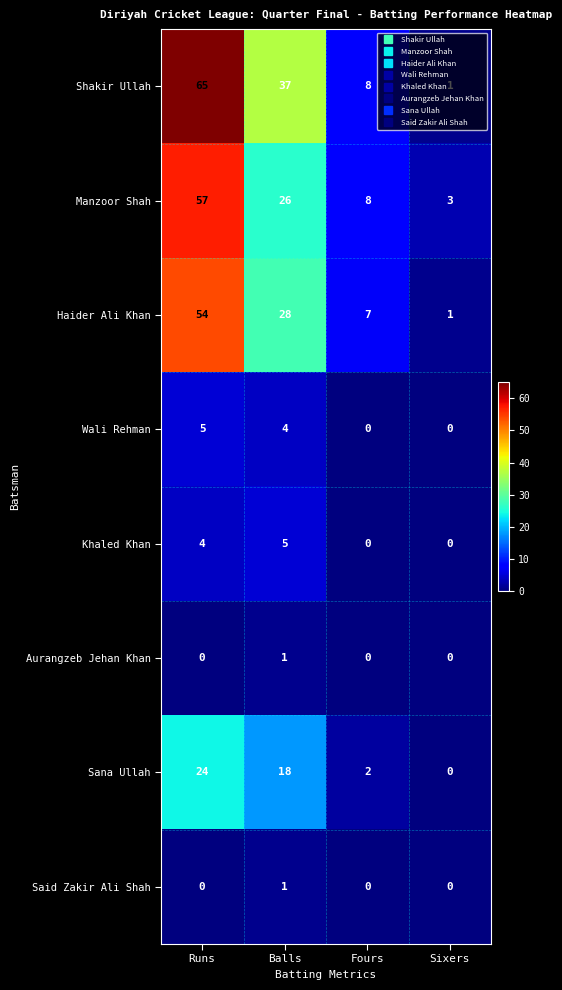

Which series has the largest range (max minus min)?

Shakir Ullah